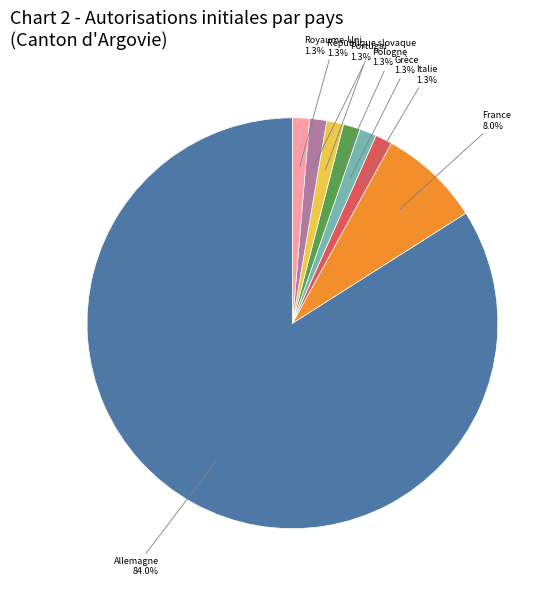

Do Italie and Portugal together represent more than half of the pie?

No